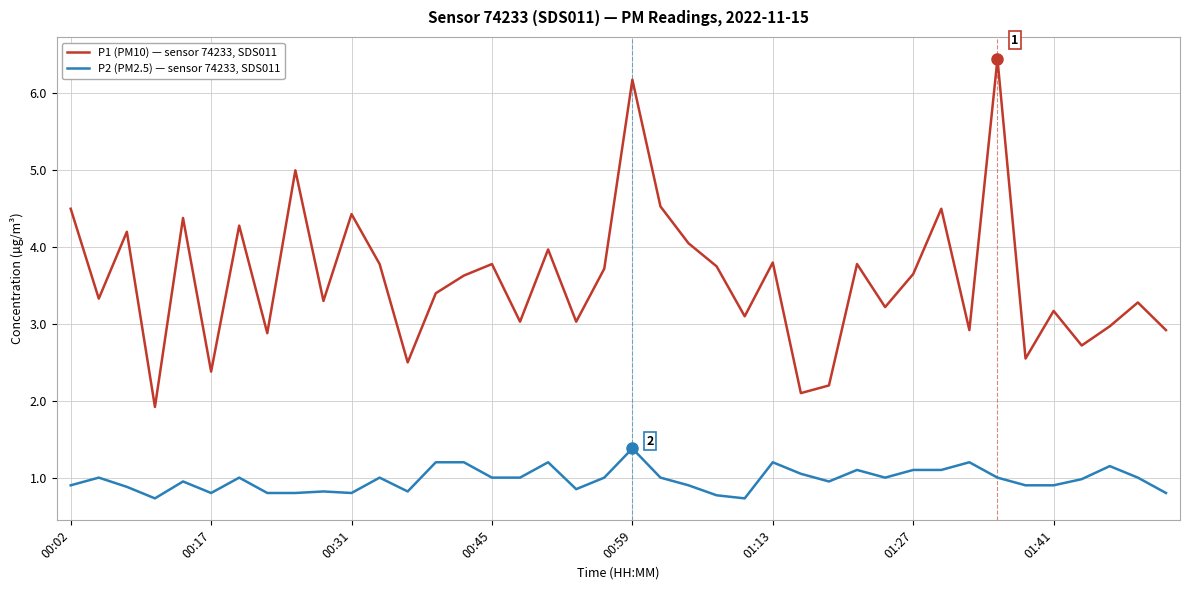

How many interior local peaks does the P1 (PM10) — sensor 74233, SDS011 series have?

14